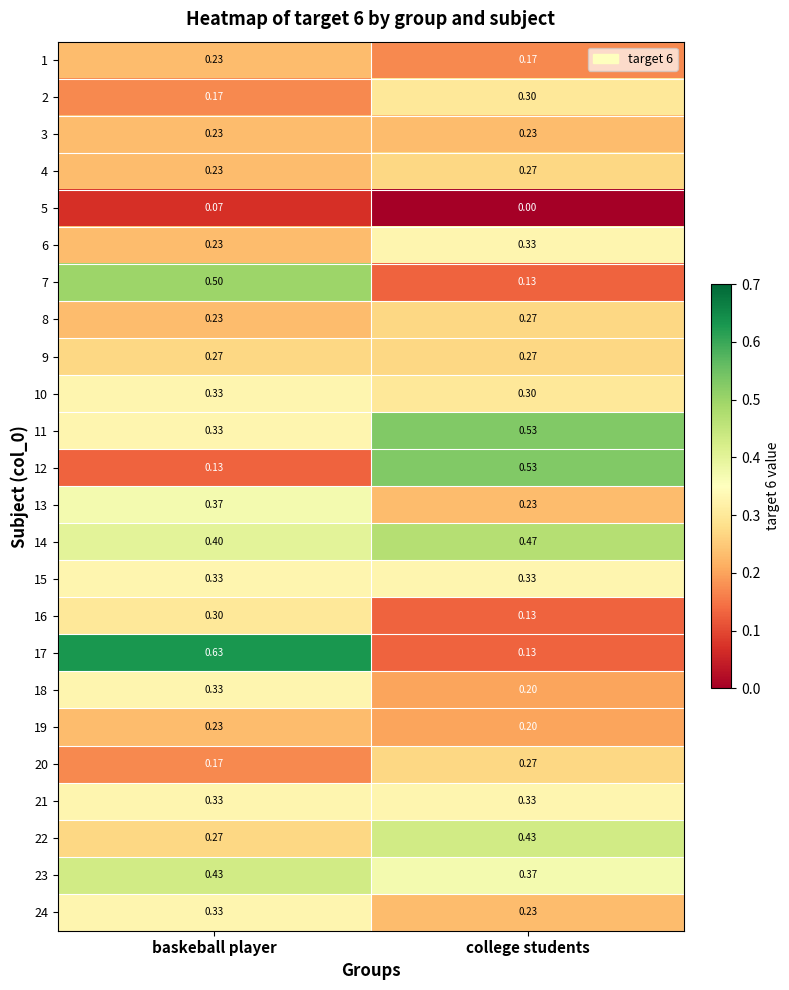

List the labels in order of 1 value, largest first.

baskeball player, college students